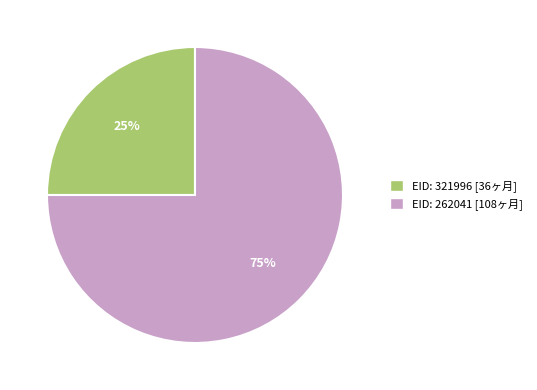

What percentage is the EID: 262041 [108ヶ月] slice, to the nearest percent?

75%